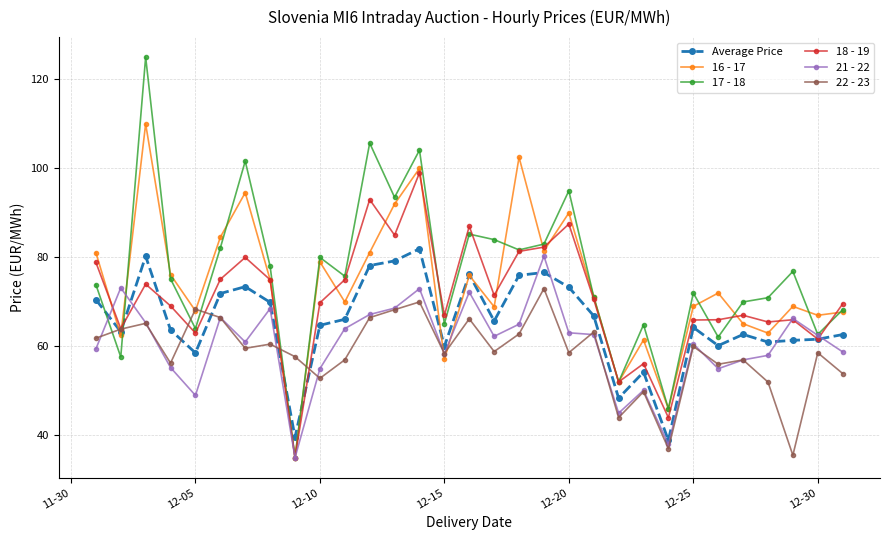

How many data points does each series have?

31